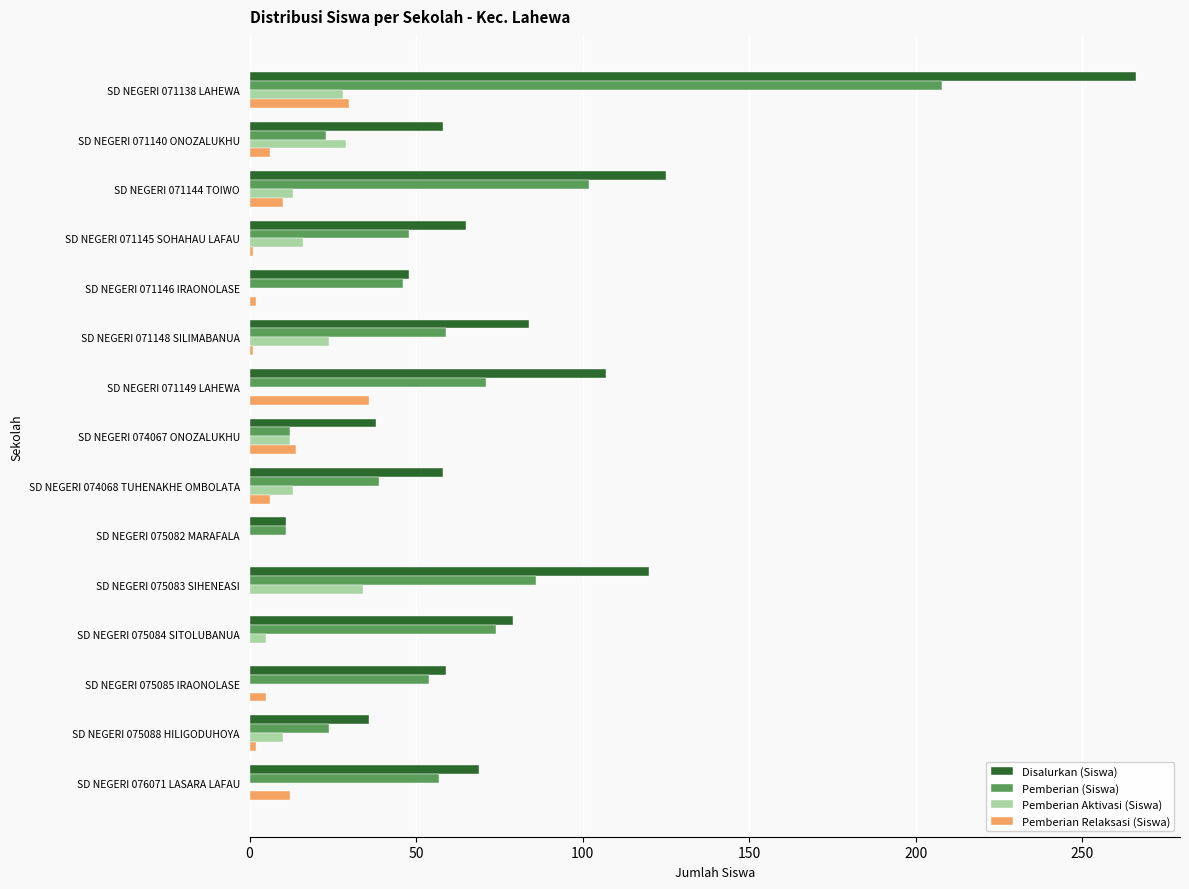

Which series has the largest total across all categories?

Disalurkan (Siswa)